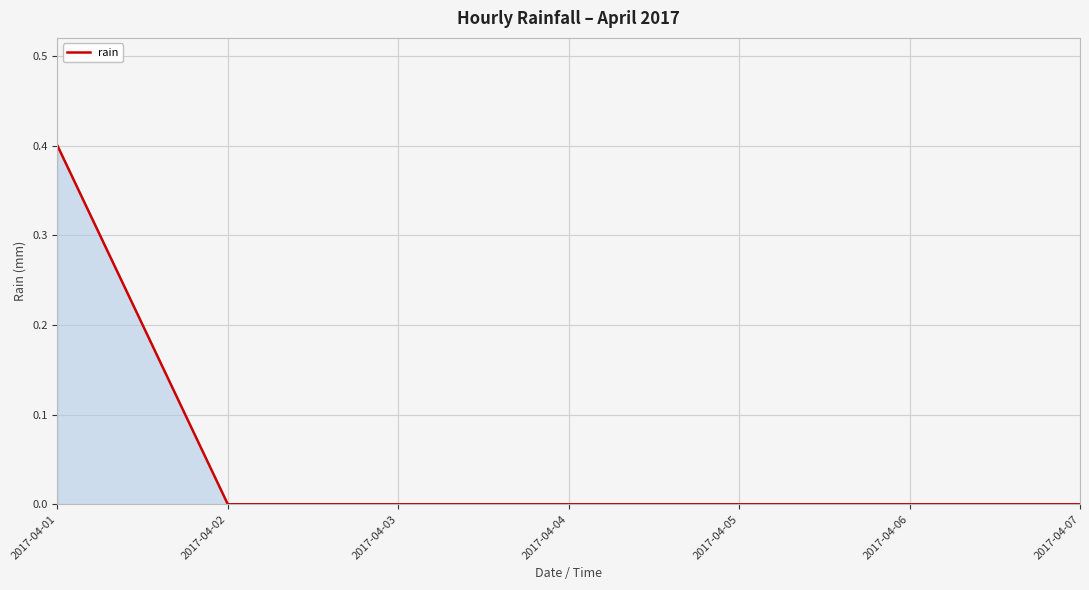

Reading left to right, transcribe all the data shown in this chart.

2017-04-01=0.4	2017-04-02=0.0	2017-04-03=0.0	2017-04-04=0.0	2017-04-05=0.0	2017-04-06=0.0	2017-04-07=0.0